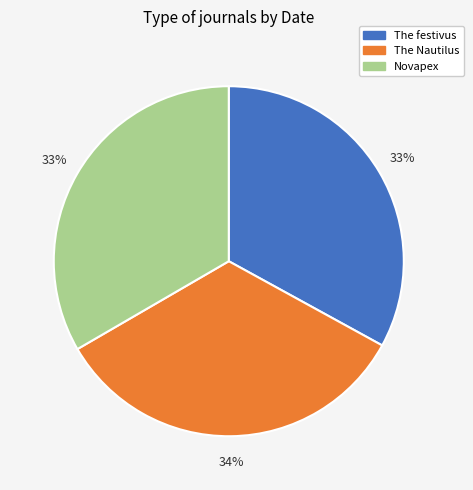

To the nearest percent, what is the average slice percentage?

33%